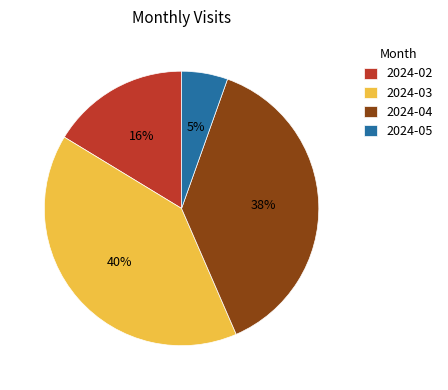

Combined, do 2024-05 and 2024-04 account for over 50%?

No